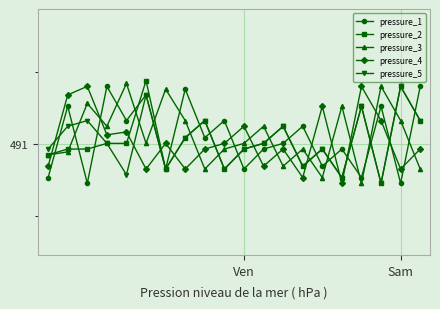

What is the value of the pressure_5 point at the 3rd from the left?

491.2